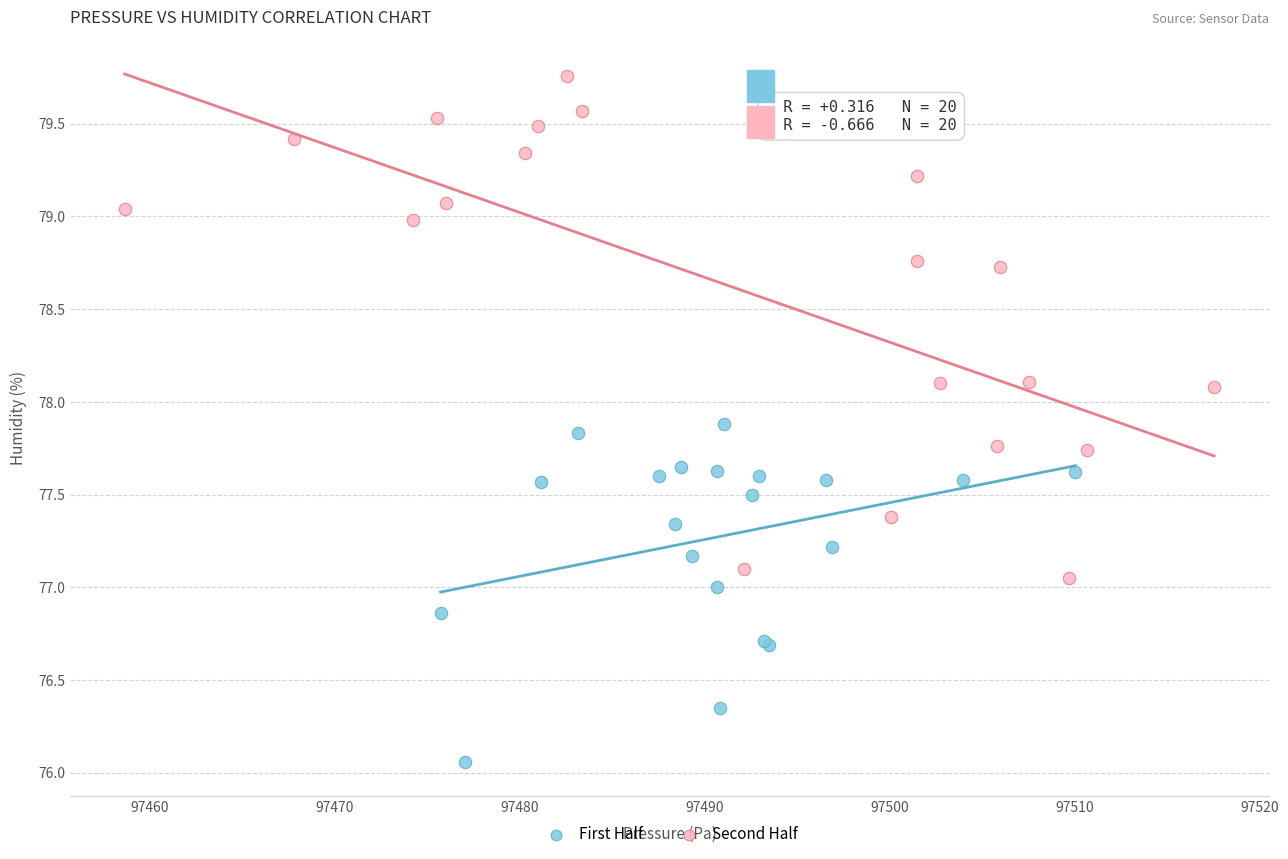

What are all the series names shown in the legend?

First Half, Second Half